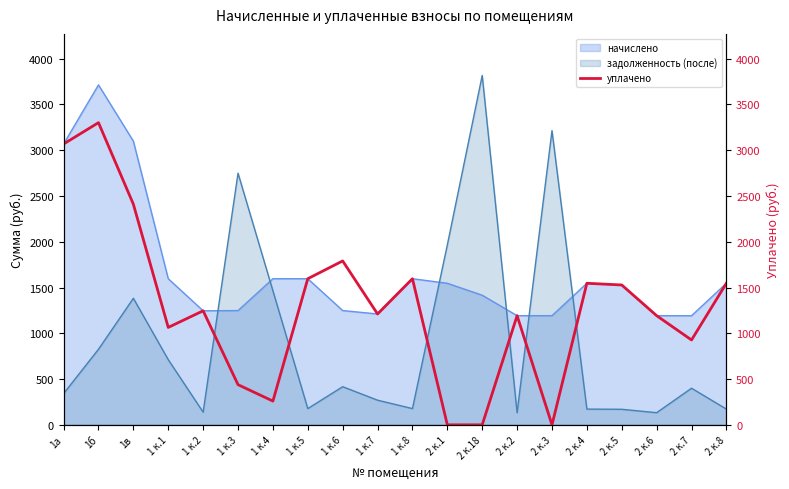

Is it true that the value at 1б is 1928.9?

False